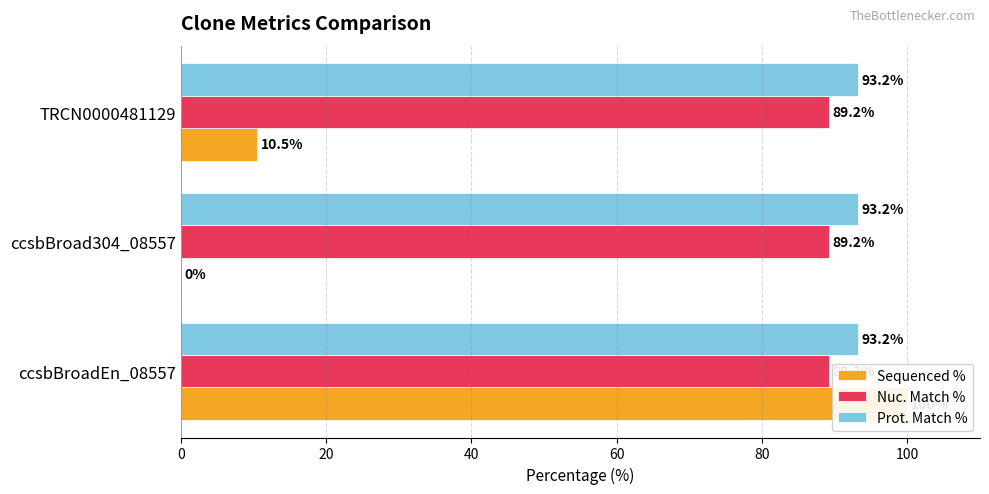

How many series are shown in this chart?

3